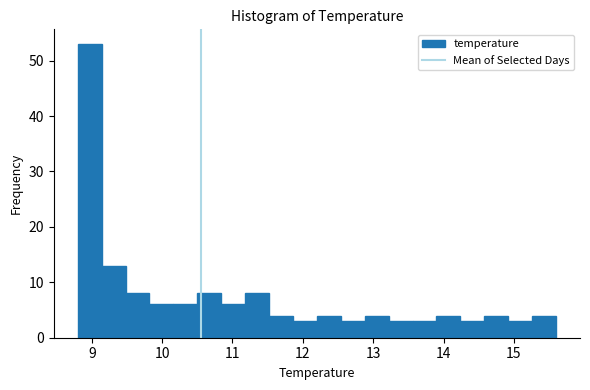

Around what value on the x-axis is the tallest bar? Give the approximate position of its centre, as read against the axis.

9.0